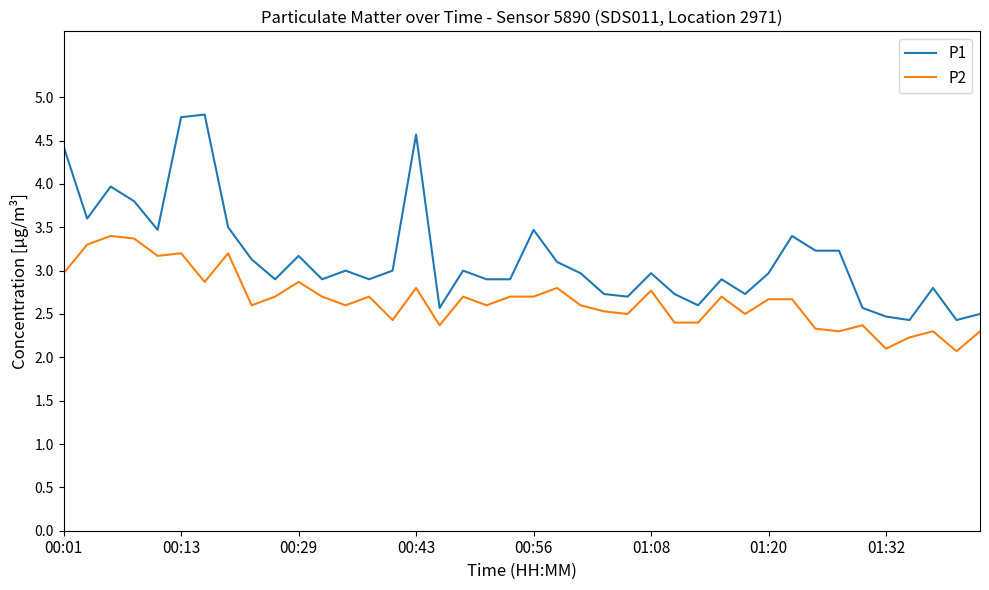

True or false: P2 and P1 cross at least once.

False